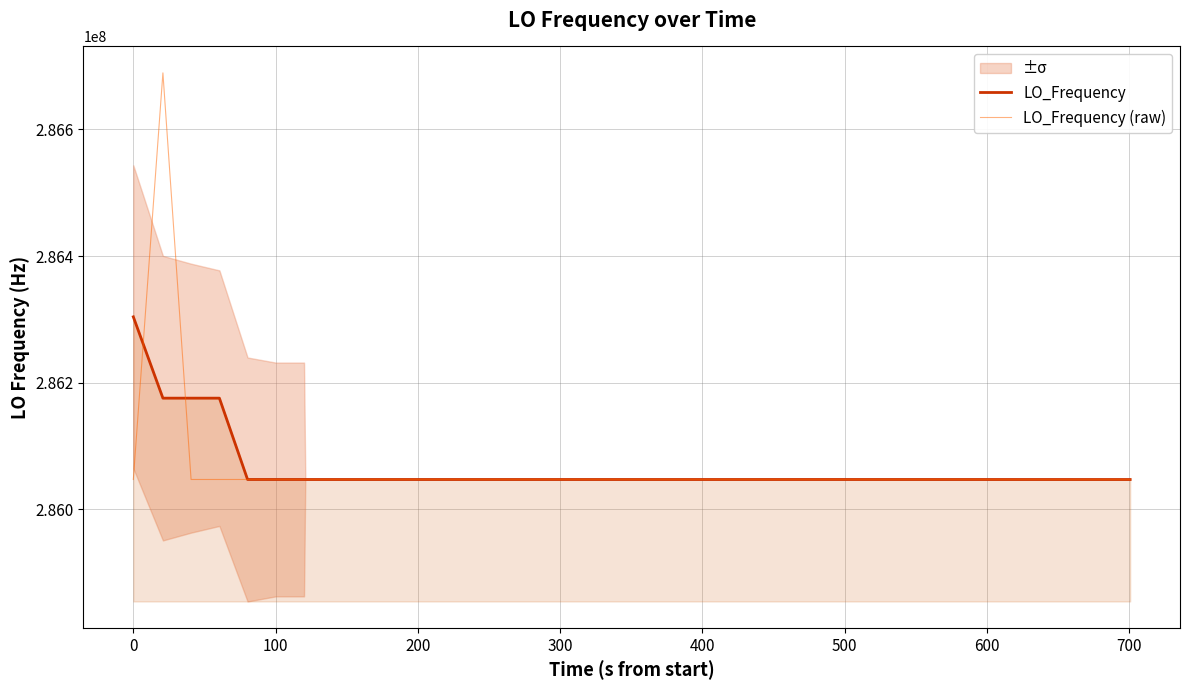

What is the minimum value for LO_Frequency (raw)?

286046983.6